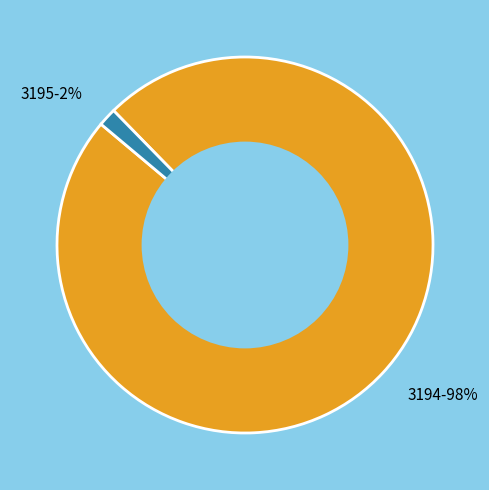

To the nearest percent, what percentage of the pie is 3195?

2%